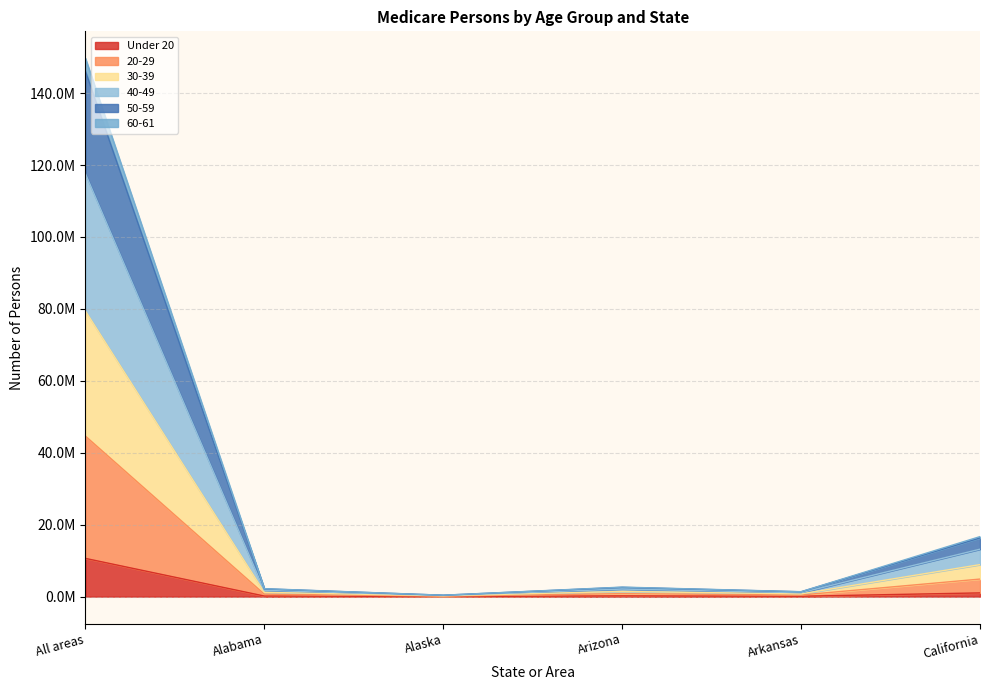

Which label corresponds to the smallest value in the chart?

Alaska